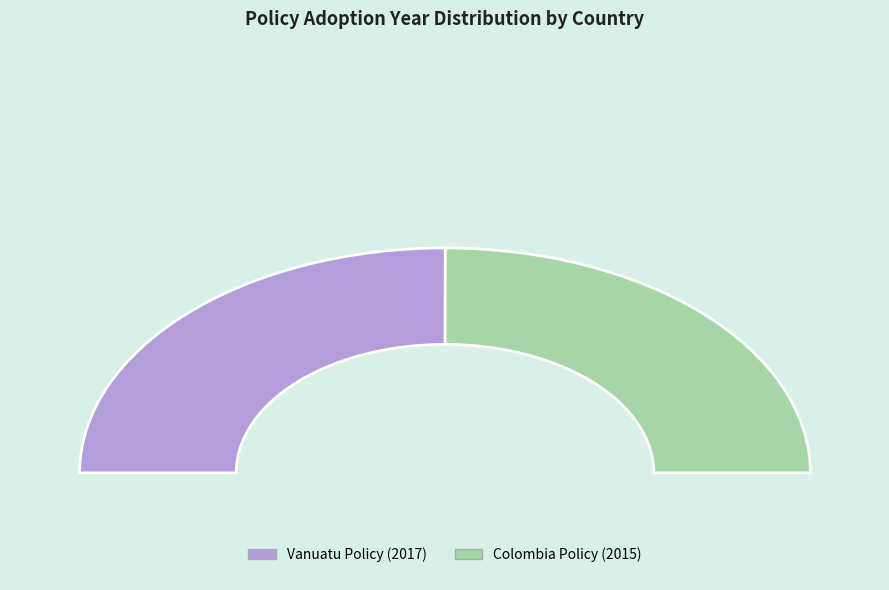

To the nearest percent, what is the combined percentage of Resolución 40234 de marzo de 2017 (Colombia) and Energy Efficiency of Electrical Appliances (Vanuatu)?

100%